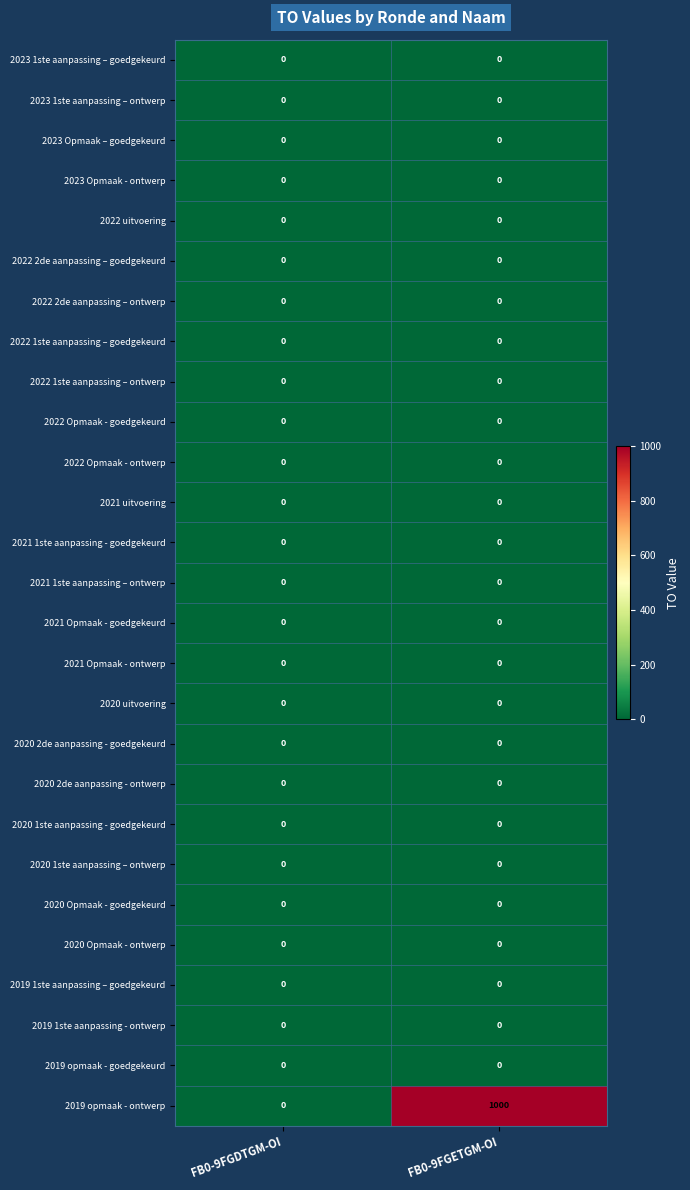

Which series changed the most between FB0-9FGDTGM-OI and FB0-9FGETGM-OI?

2019 opmaak - ontwerp